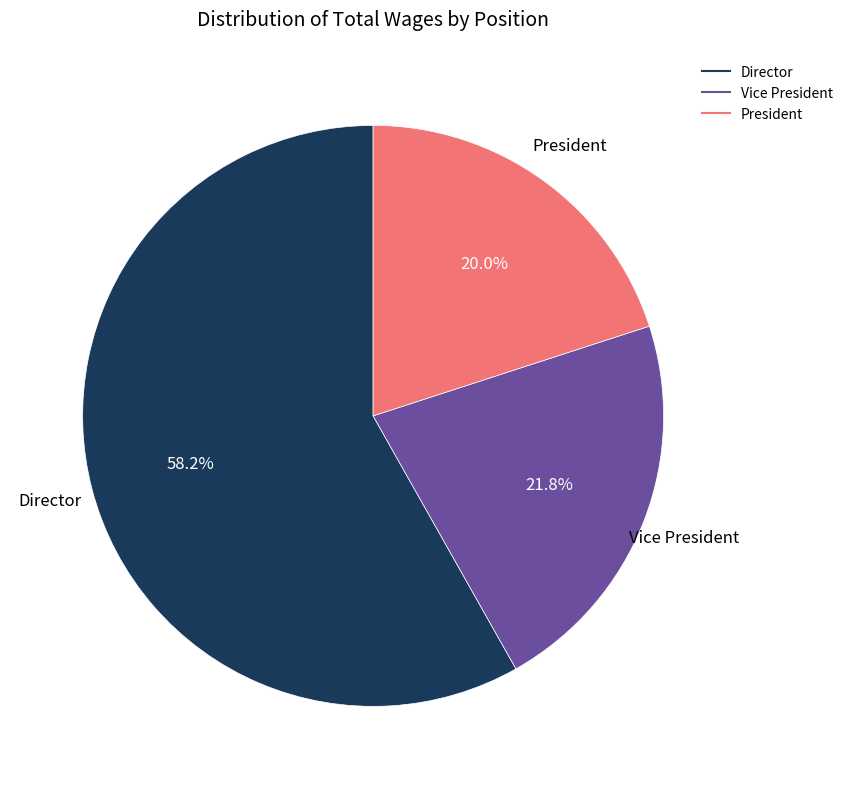

Does any single category account for the majority?

Yes